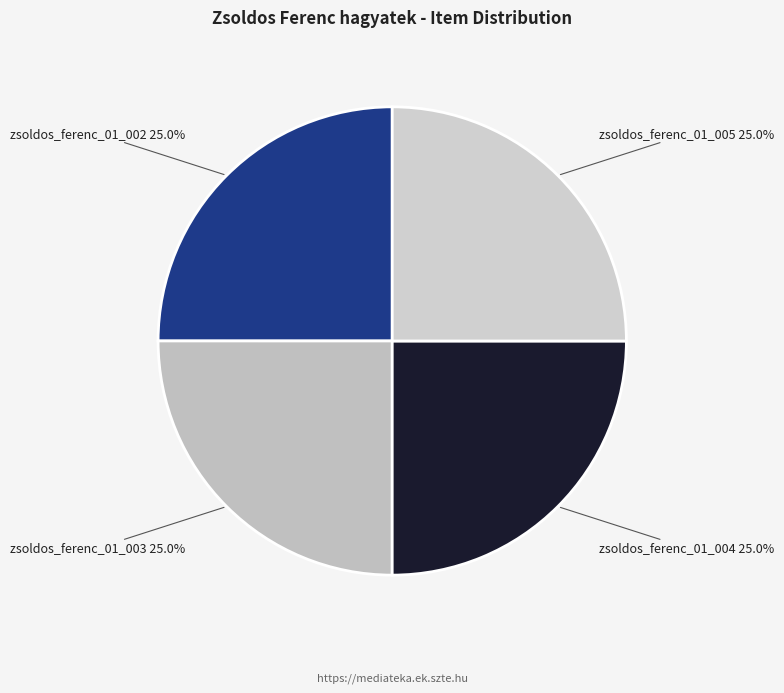

What percentage is the zsoldos_ferenc_01_005 slice, to the nearest percent?

25%